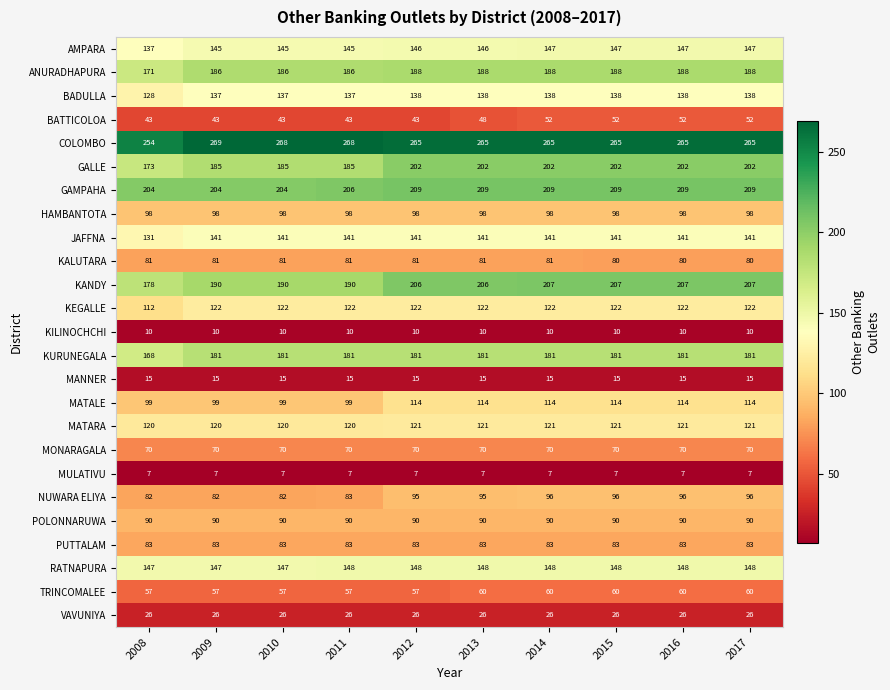

The KILINOCHCHI series shows 10 at 2009. True or false?

True